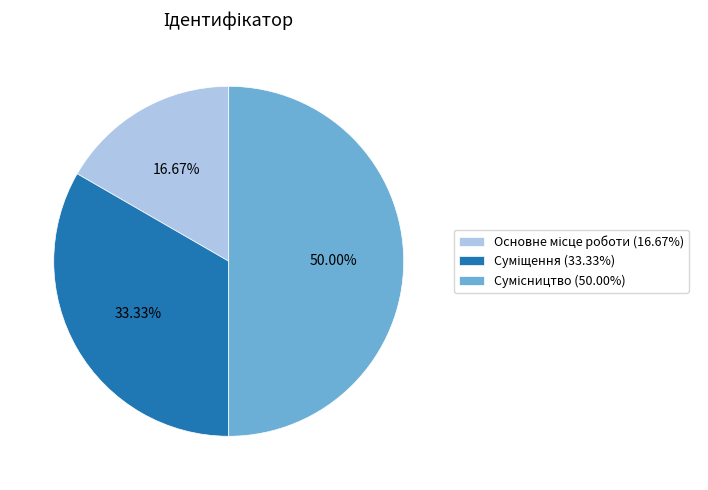

To the nearest percent, what is the combined percentage of Суміщення and Основне місце роботи?

50%